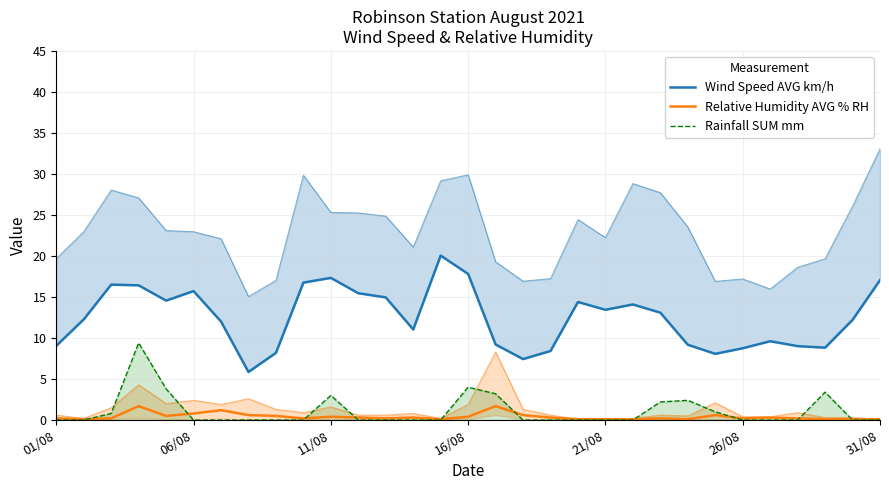

What is the average value of the Wind Speed AVG km/h series?

12.5